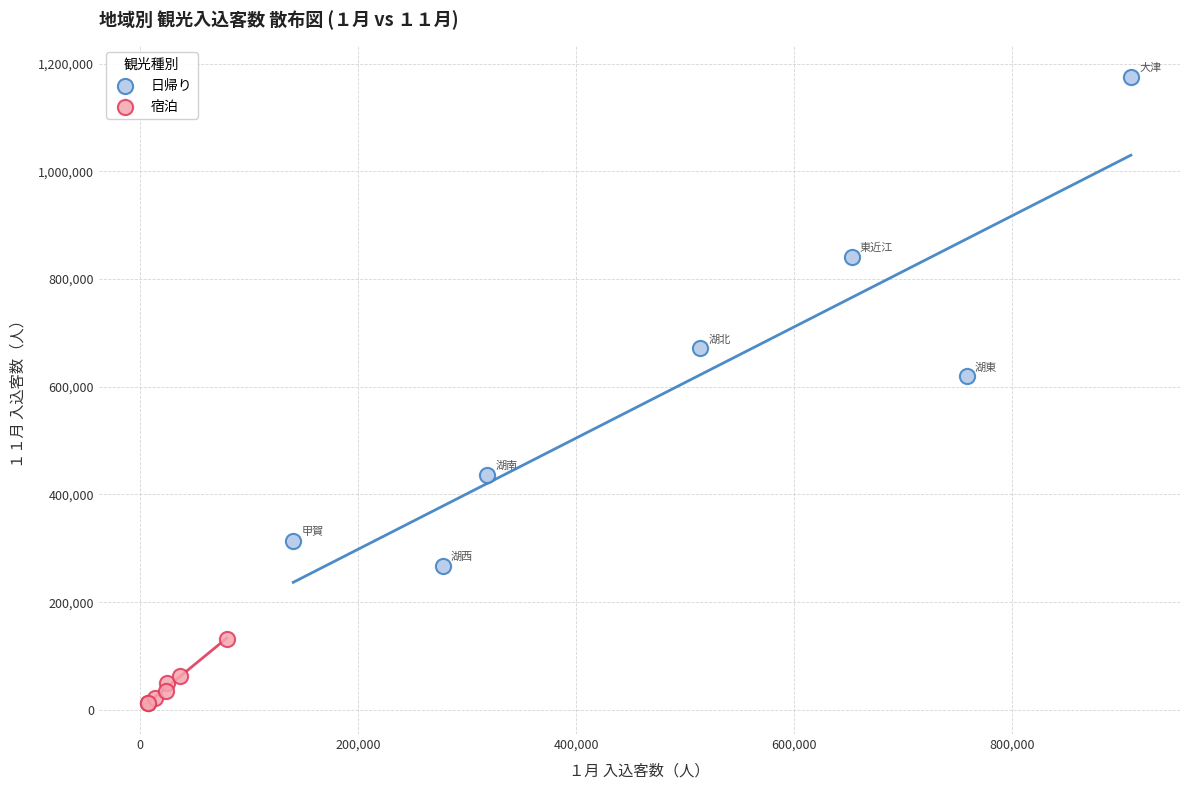

Which series has the largest Y range (max minus min)?

日帰り